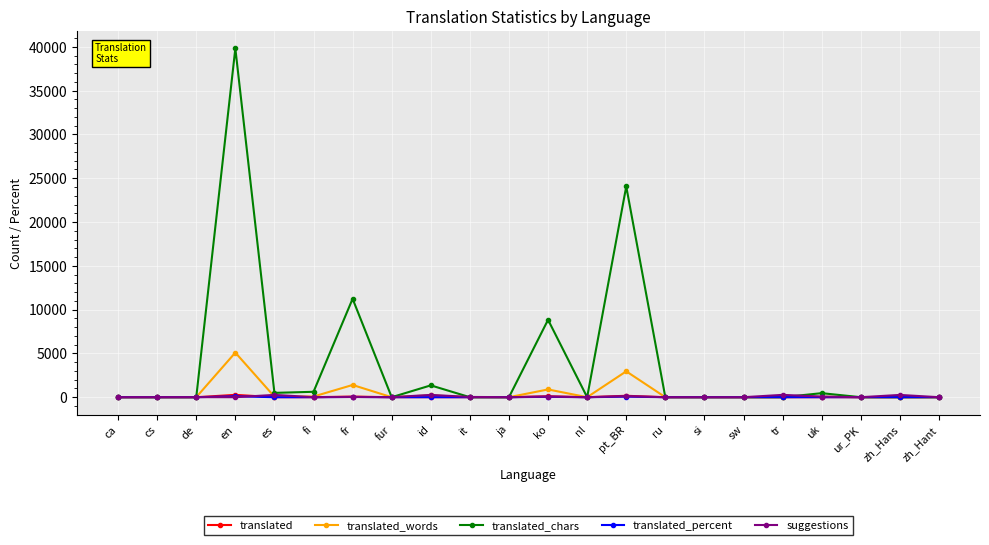

The value of translated_words at ca is 0.0. True or false?

True